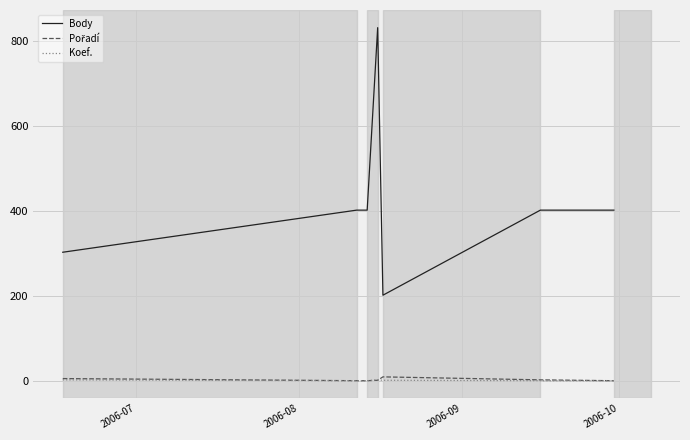

Which series has the widest spread of values?

Body